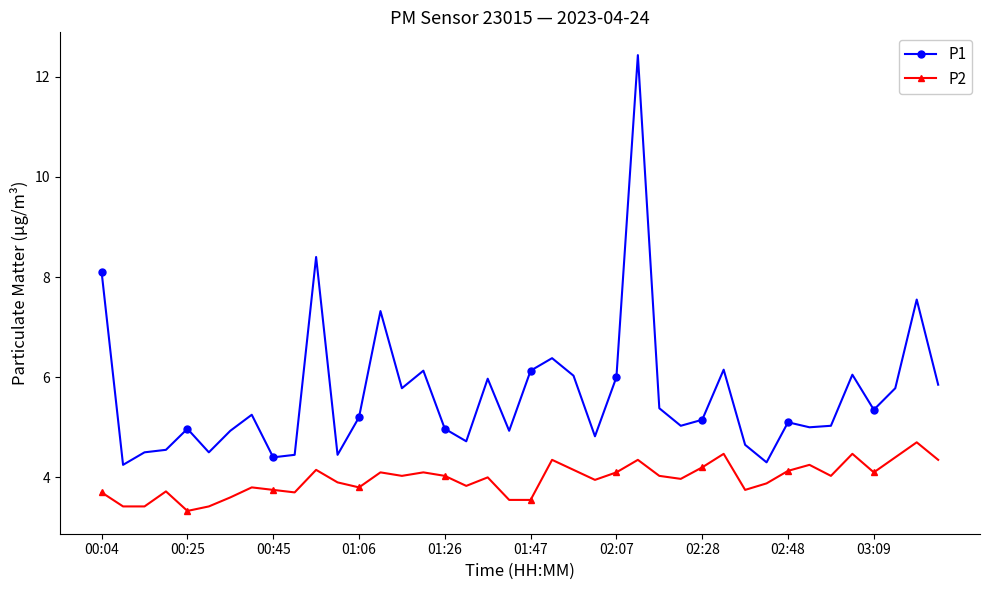

List the series in order of their overall mean, lowest first.

P2, P1